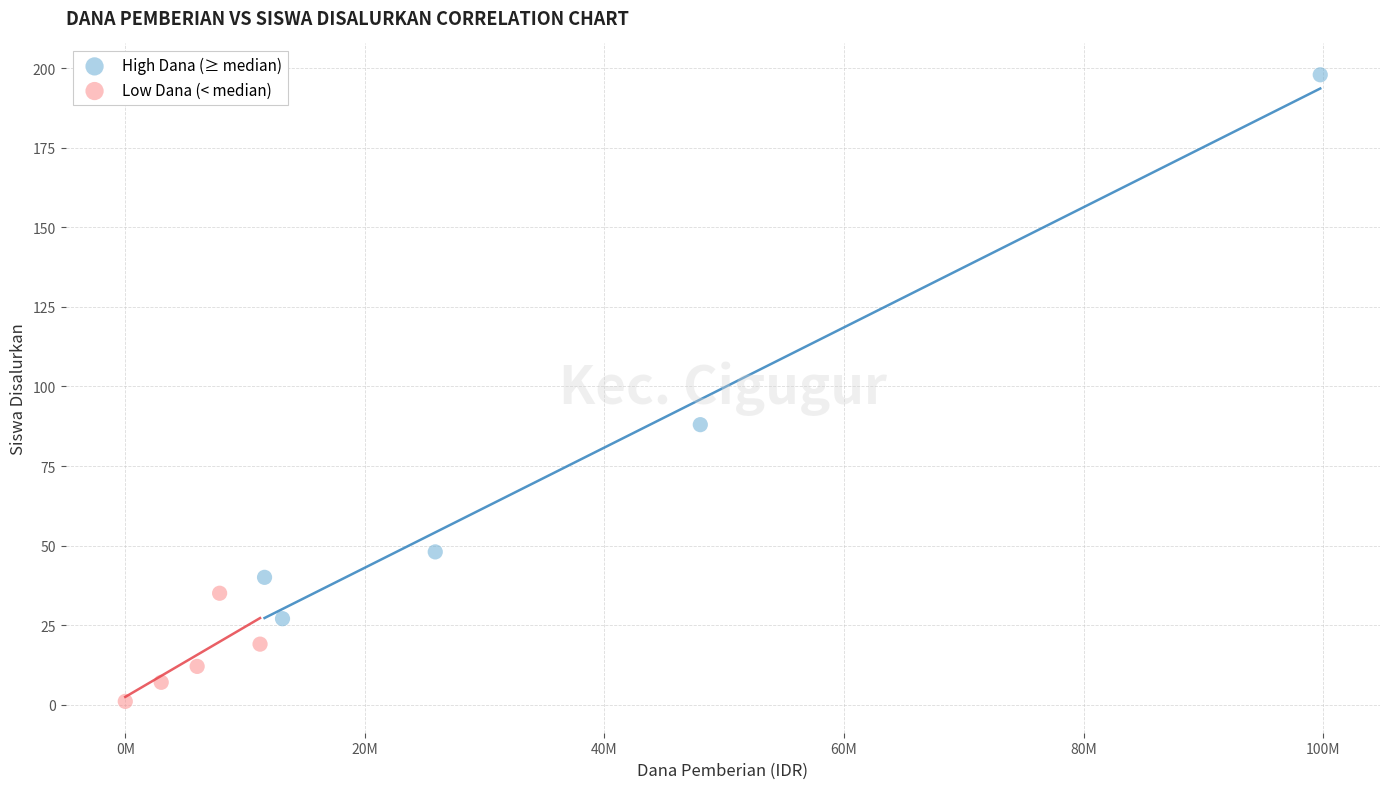

Which series reaches the minimum Y coordinate?

Low Dana (< median)